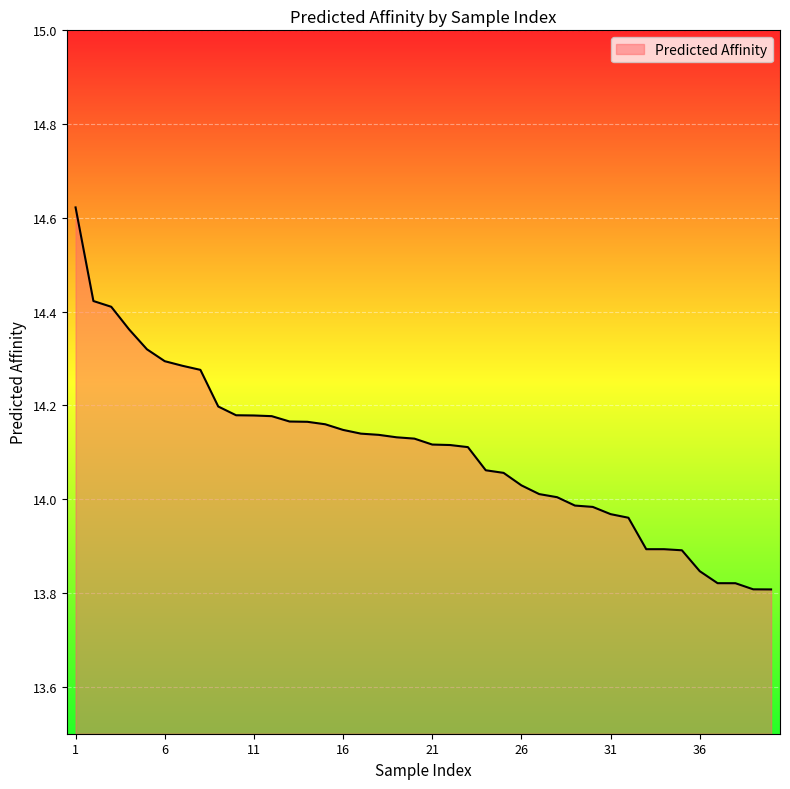

How many lines are shown in the chart?

1